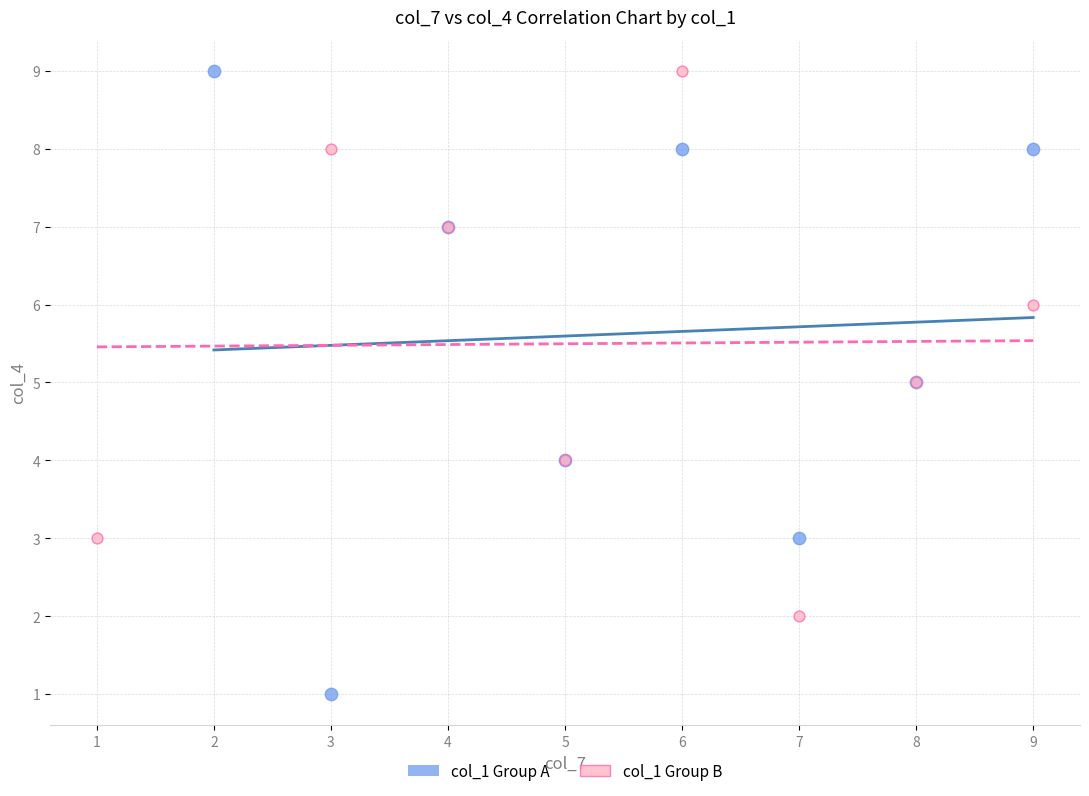

Which series reaches the minimum Y coordinate?

col_1 Group A